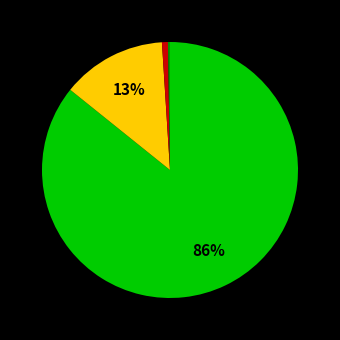

Is there a majority slice in this chart?

Yes